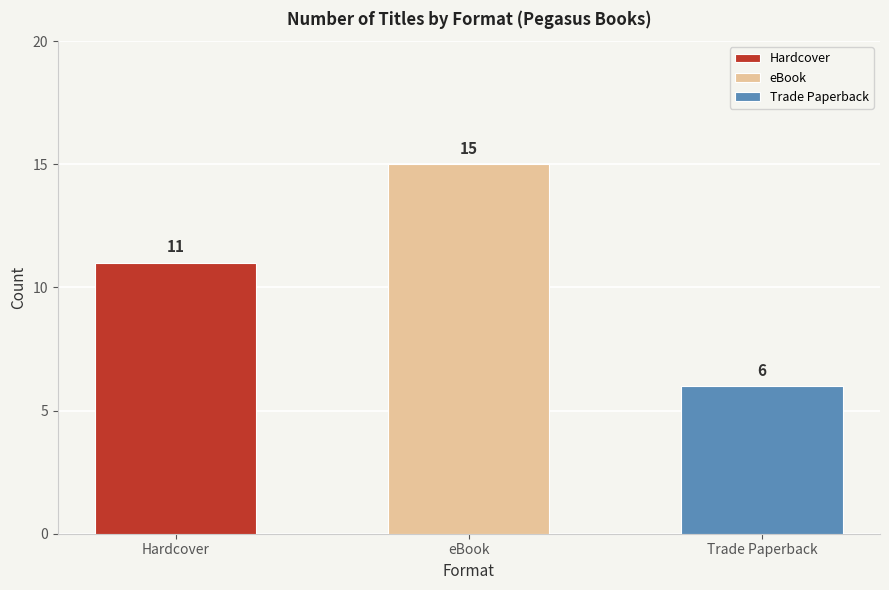

How many data points are less than 11?

1